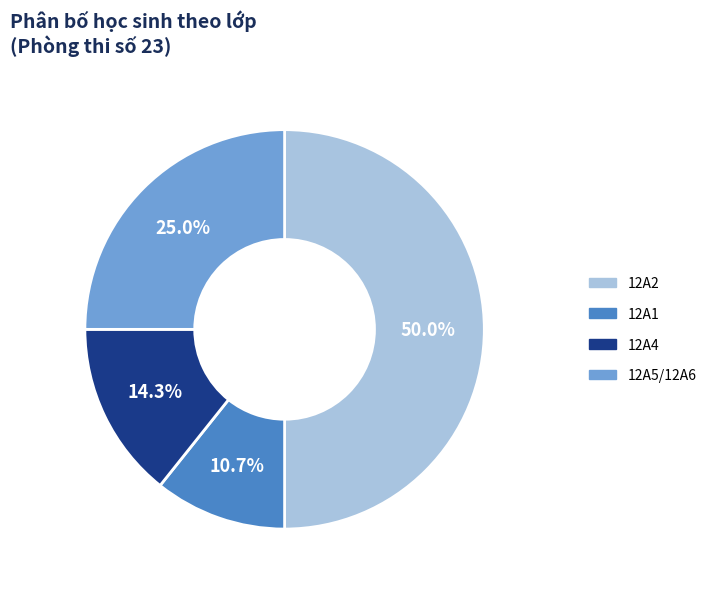

Is 12A1 the majority of the pie?

No